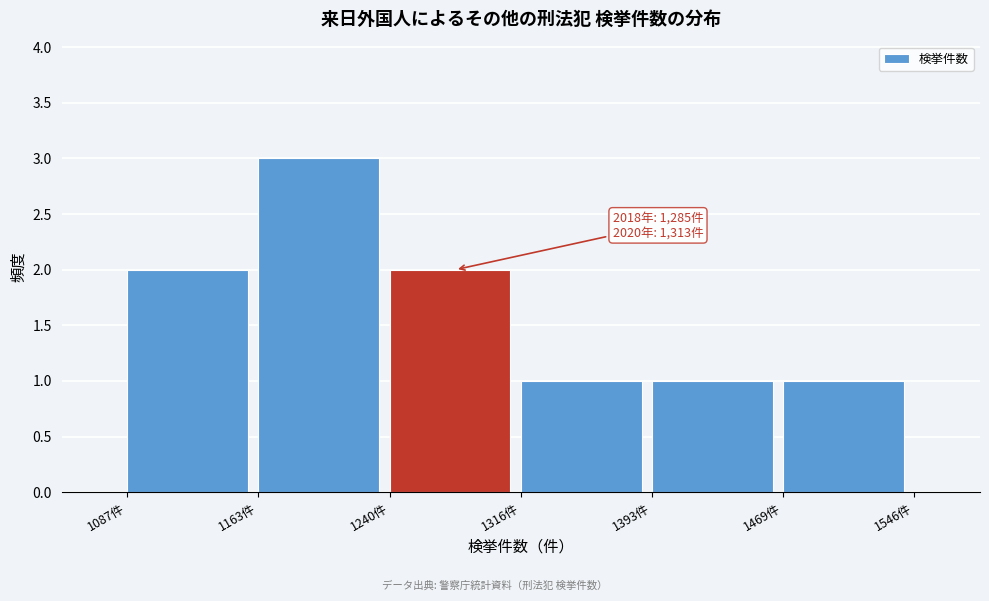

Which range on the x-axis has the tallest bar?

1160 to 1240